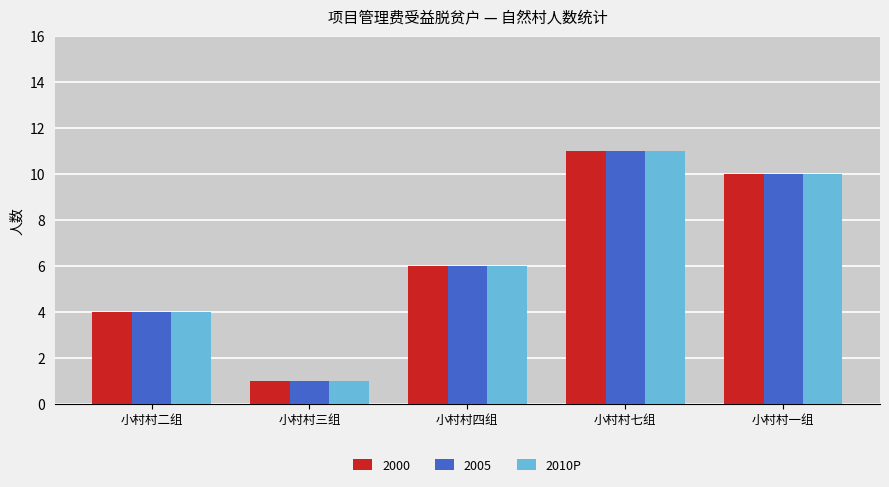

How many bars are there in total?

15